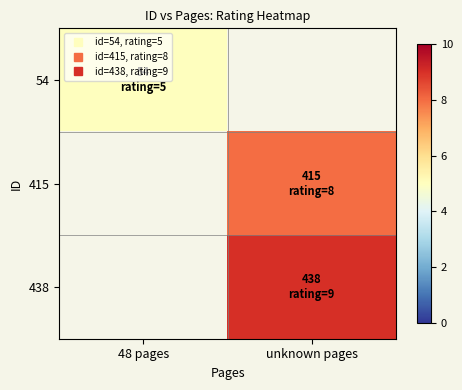

Which label corresponds to the smallest value in the chart?

48 pages